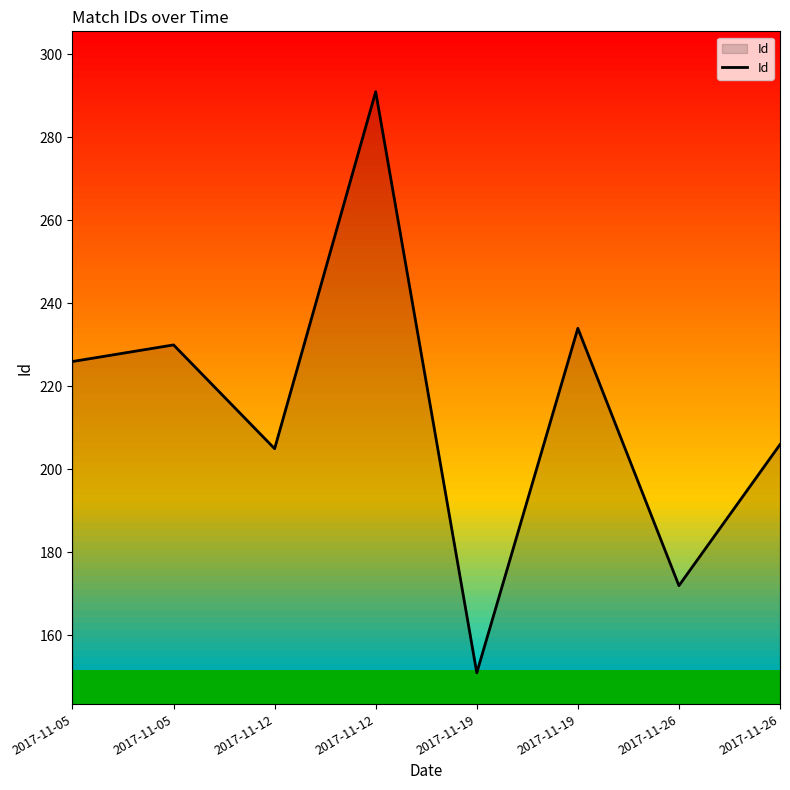

How many lines are shown in the chart?

1